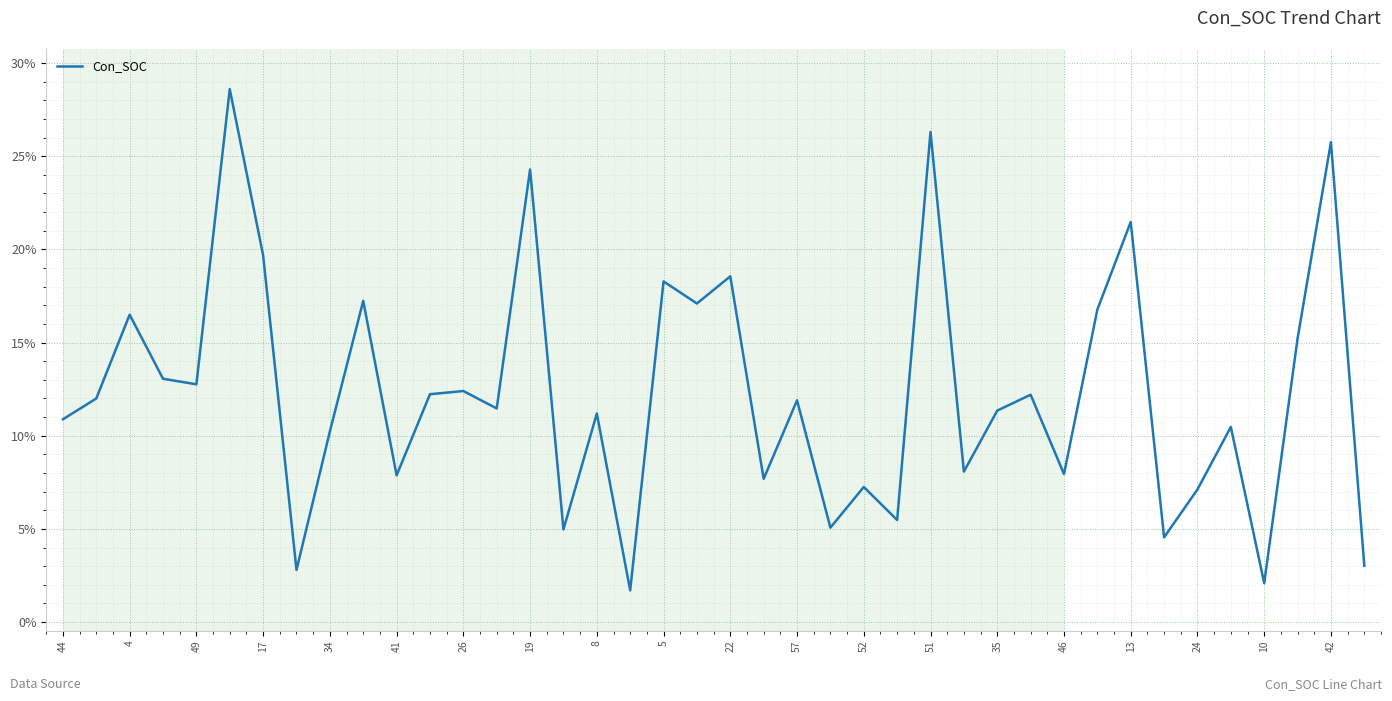

Count the number of data series in this chart.

1